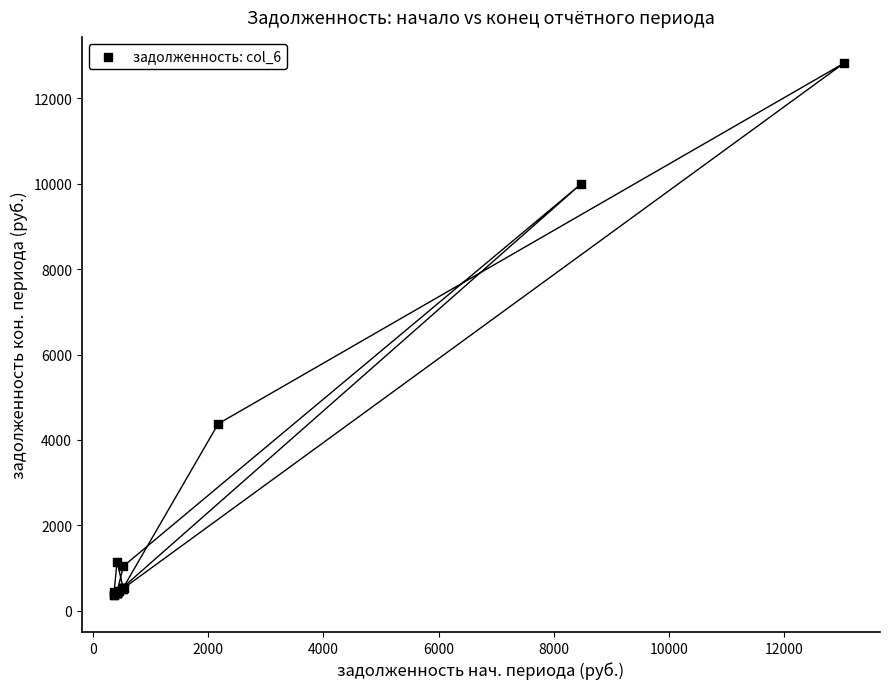

What Y value in the scatter plot is closest to 6587?

4378.2